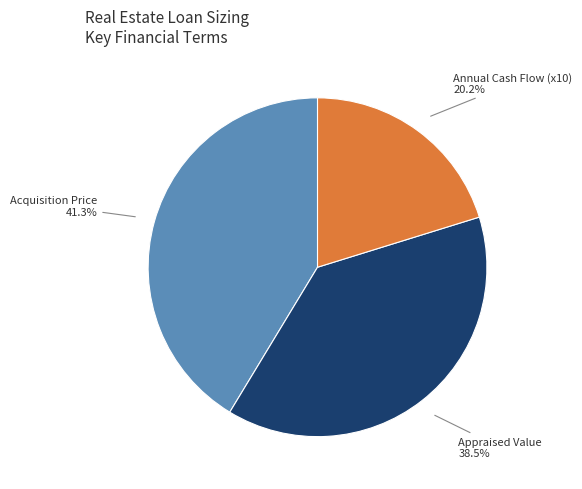

Approximately how many times larger is the value at Annual Cash Flow (x10) compared to Acquisition Price?

0.5